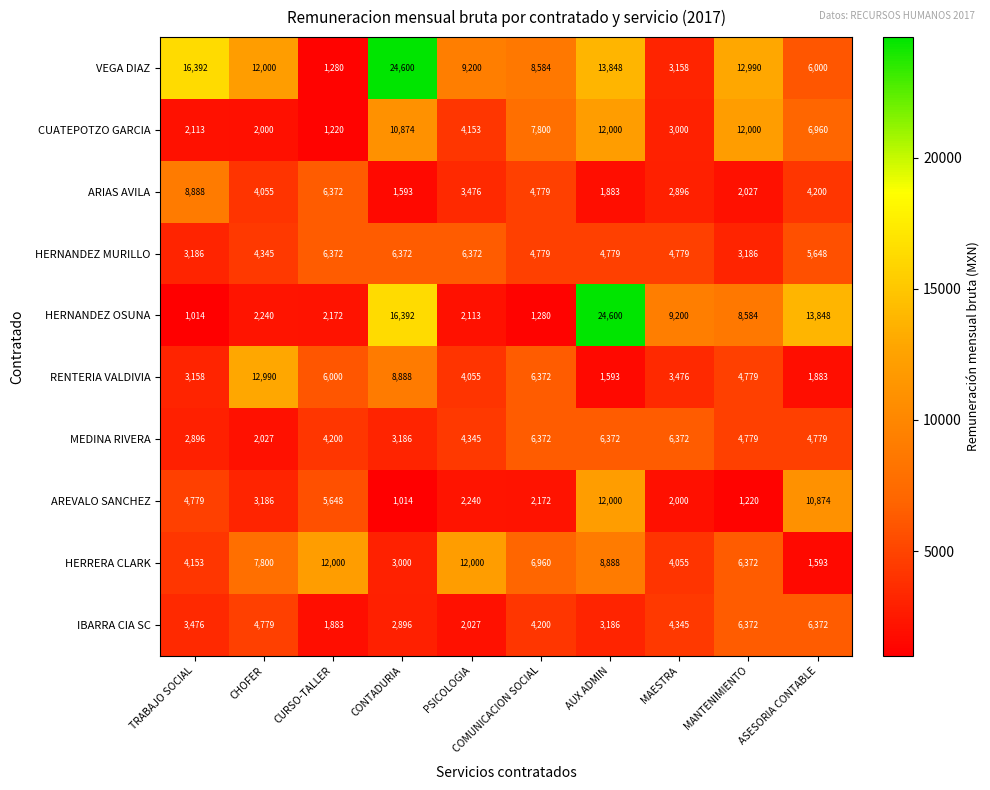

At how many categories does at least one series exceed 5806?

10